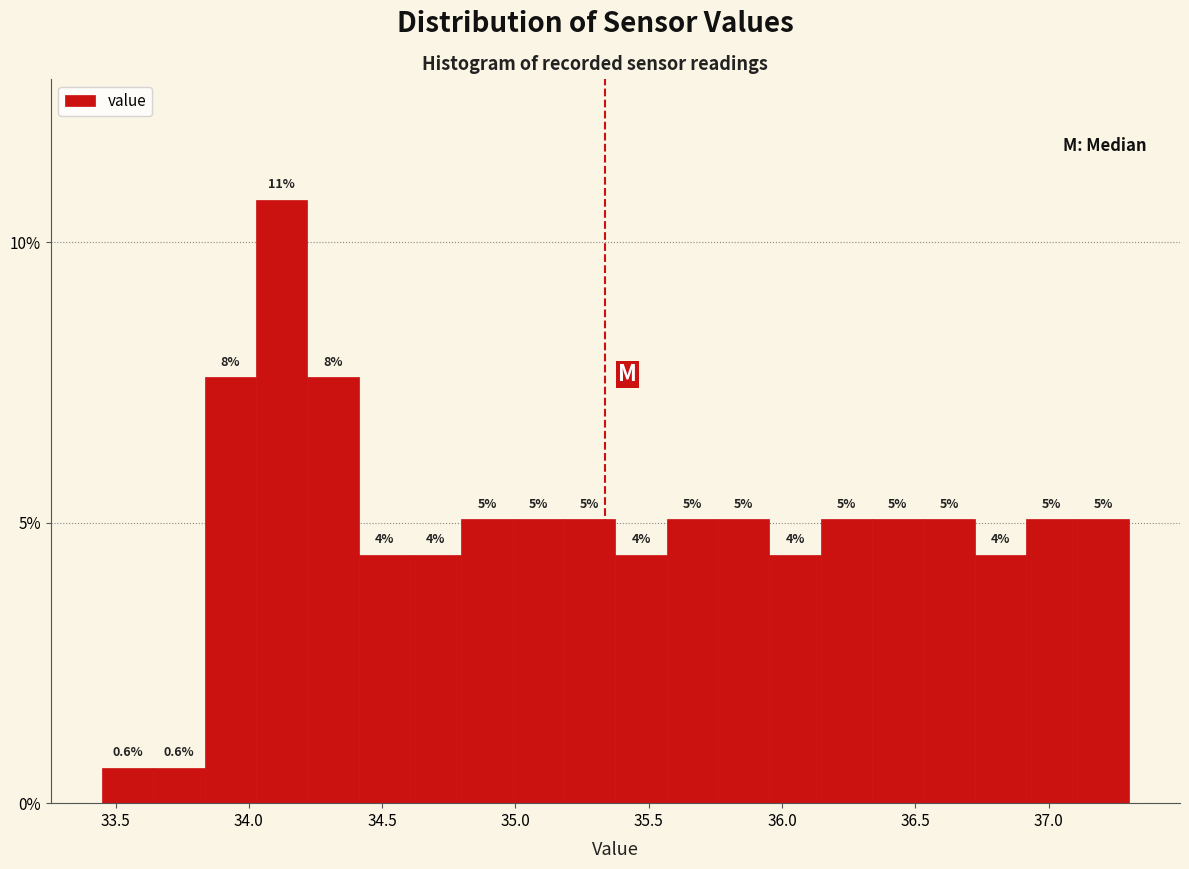

Read against the x-axis, roughly where is the centre of the tallest bar?

34.10